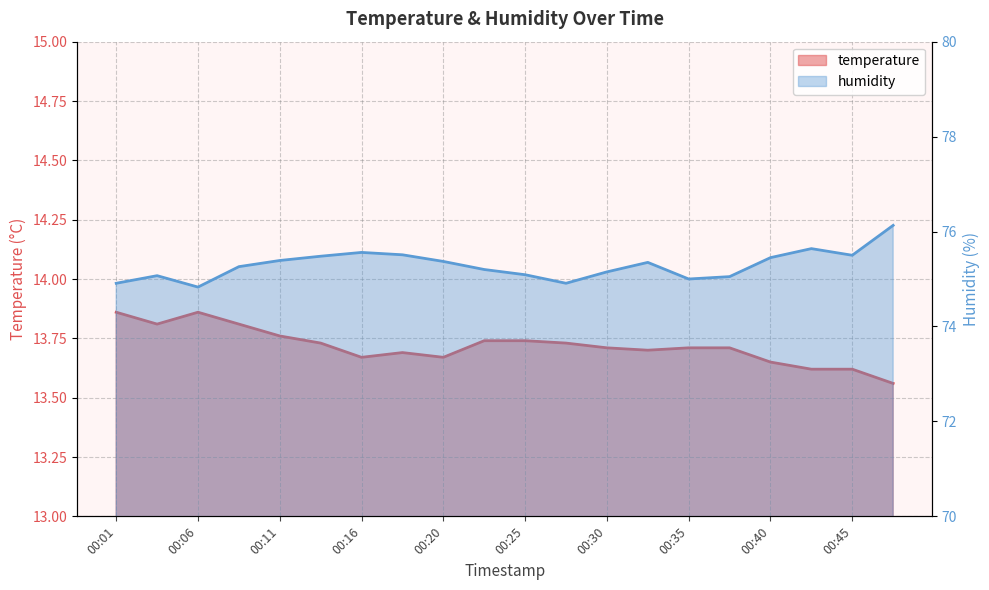

Rank the categories by humidity value from lowest to highest.

00:06, 00:01, 00:28, 00:35, 00:37, 00:03, 00:25, 00:30, 00:23, 00:08, 00:33, 00:20, 00:11, 00:40, 00:13, 00:45, 00:18, 00:16, 00:42, 00:47